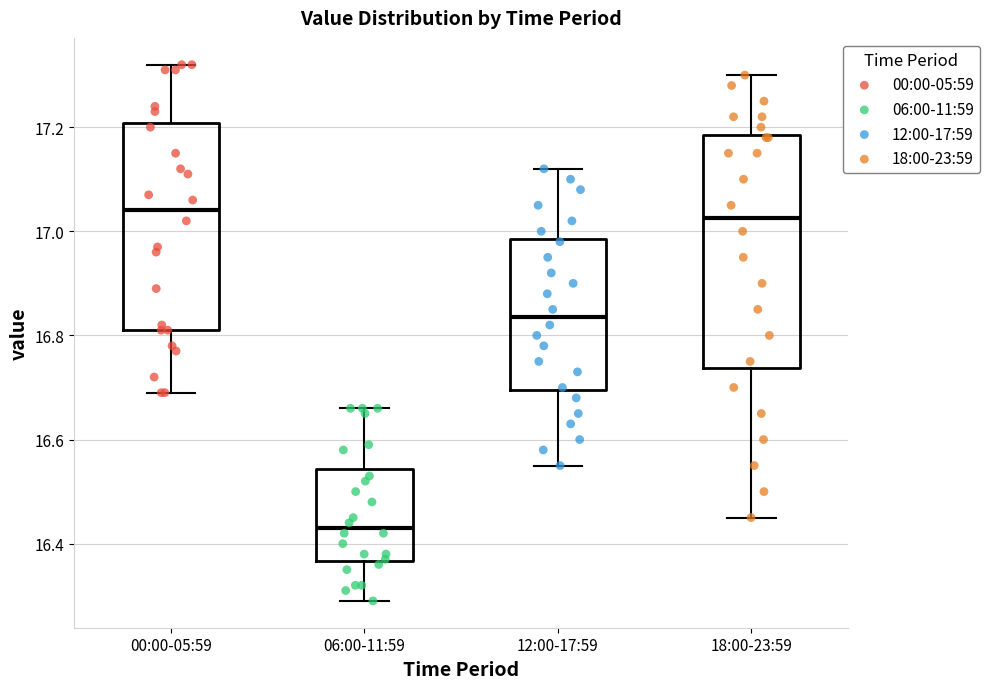

Which box has the lowest median line?

06:00-11:59